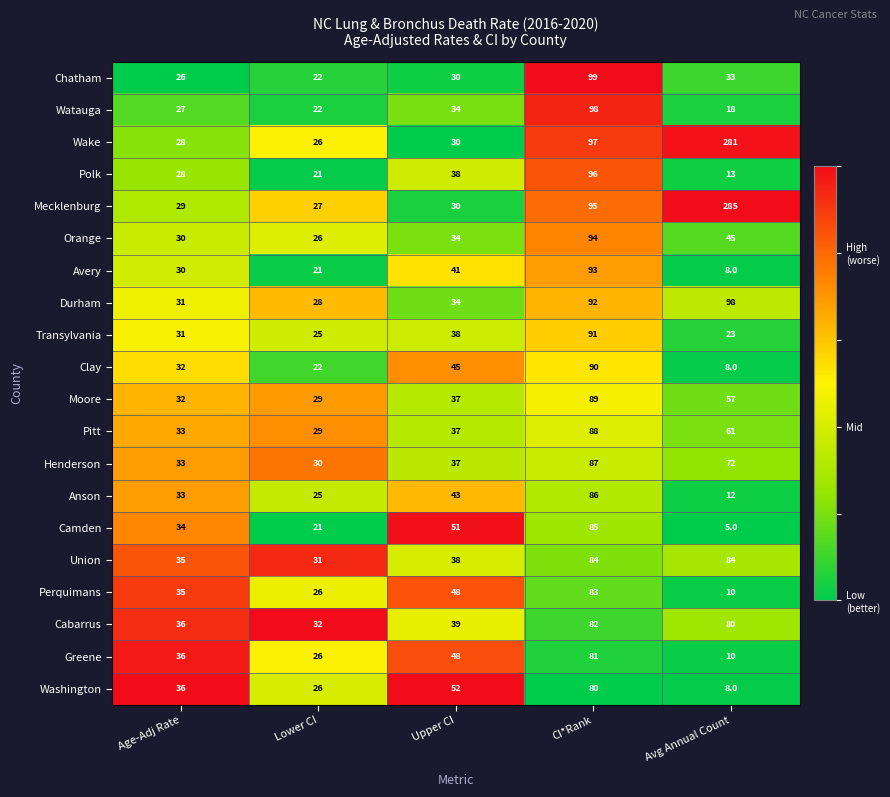

Between Lower CI and CI*Rank, which series saw the biggest shift?

Chatham